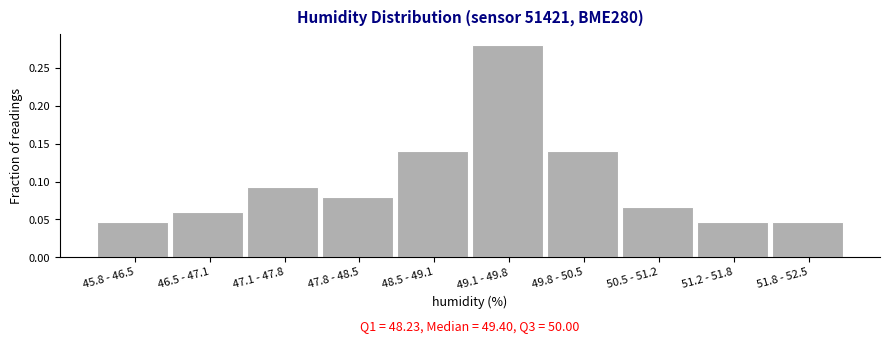

What is the sum of the values at 49.1 - 49.8 and 49.8 - 50.5?

0.4